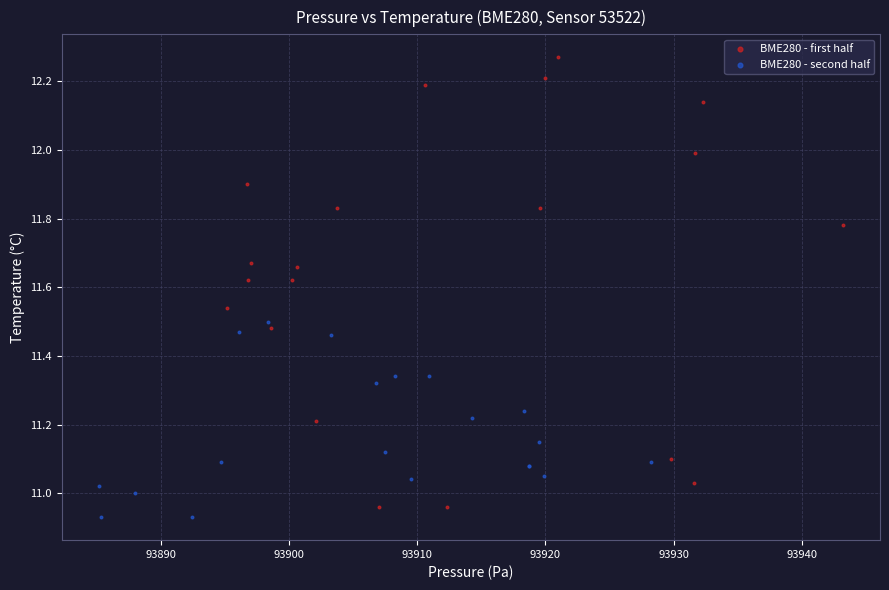

Which series has the widest spread of Y values?

BME280 - first half